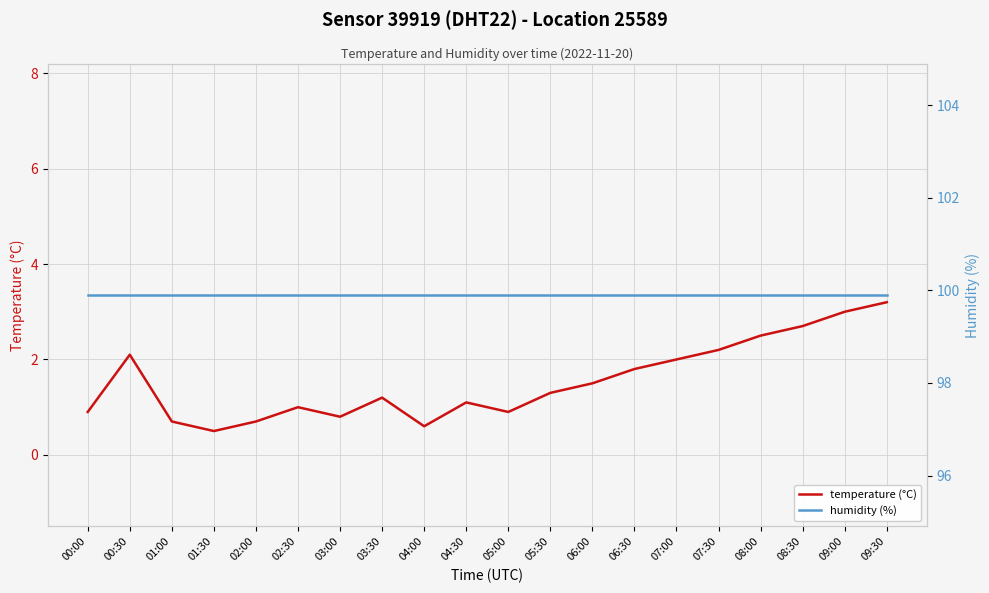

How many lines are shown in the chart?

2